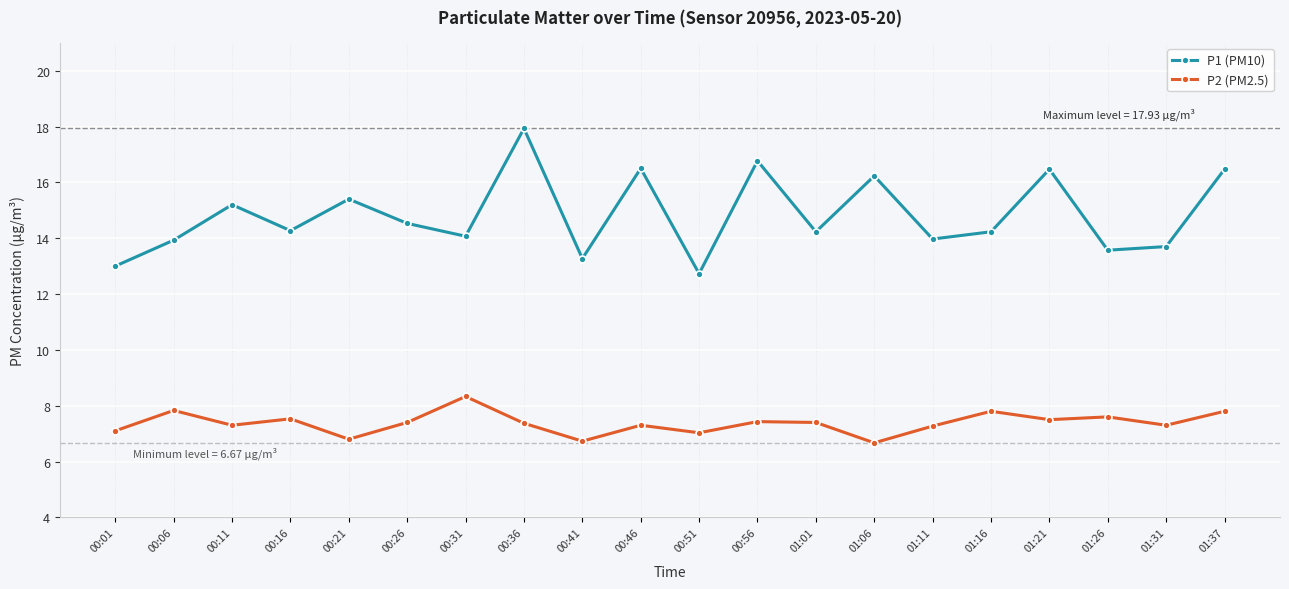

At 01:01, list the series in order from largest to smallest.

P1 (PM10), P2 (PM2.5)